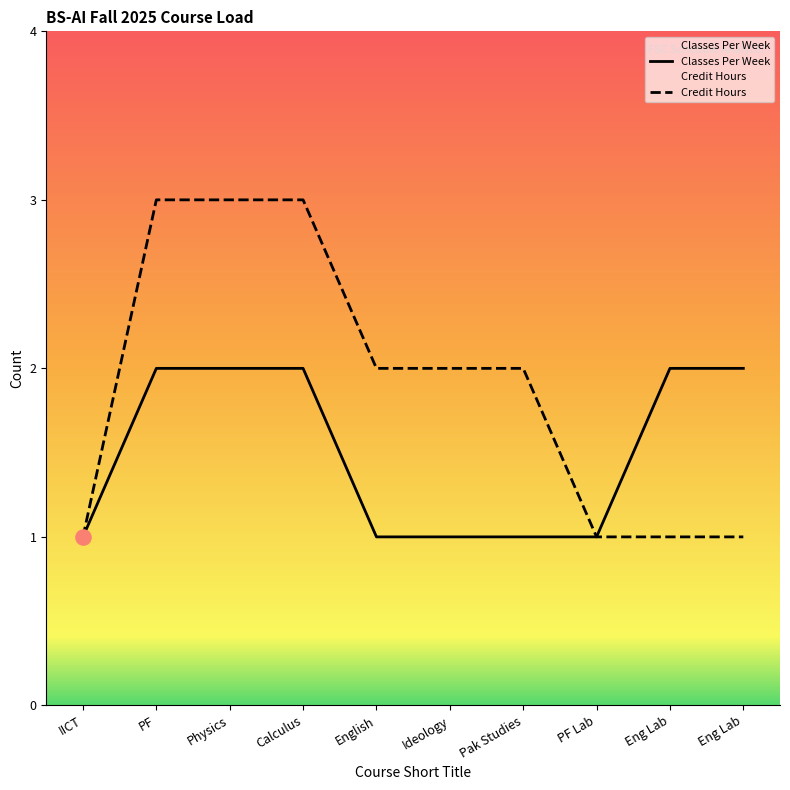

Which series contains the highest Y value?

Credit Hours